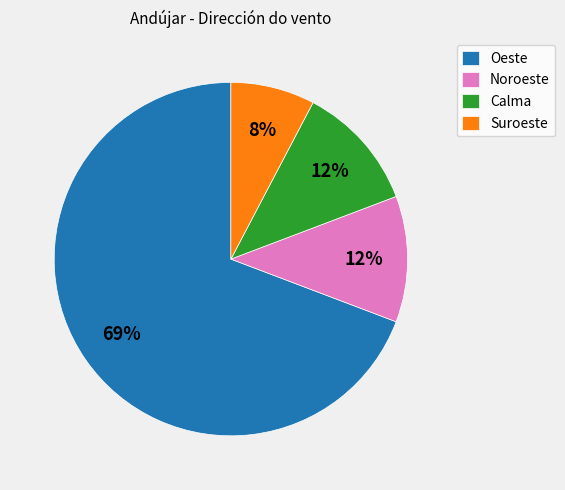

Combined, do Noroeste and Suroeste account for over 50%?

No